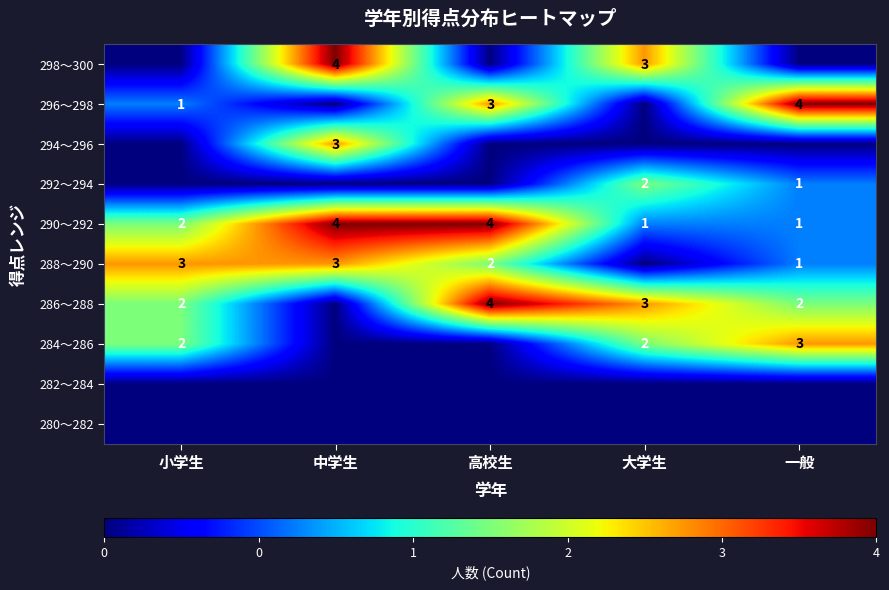

What is the sum of all 290〜292 values?

12